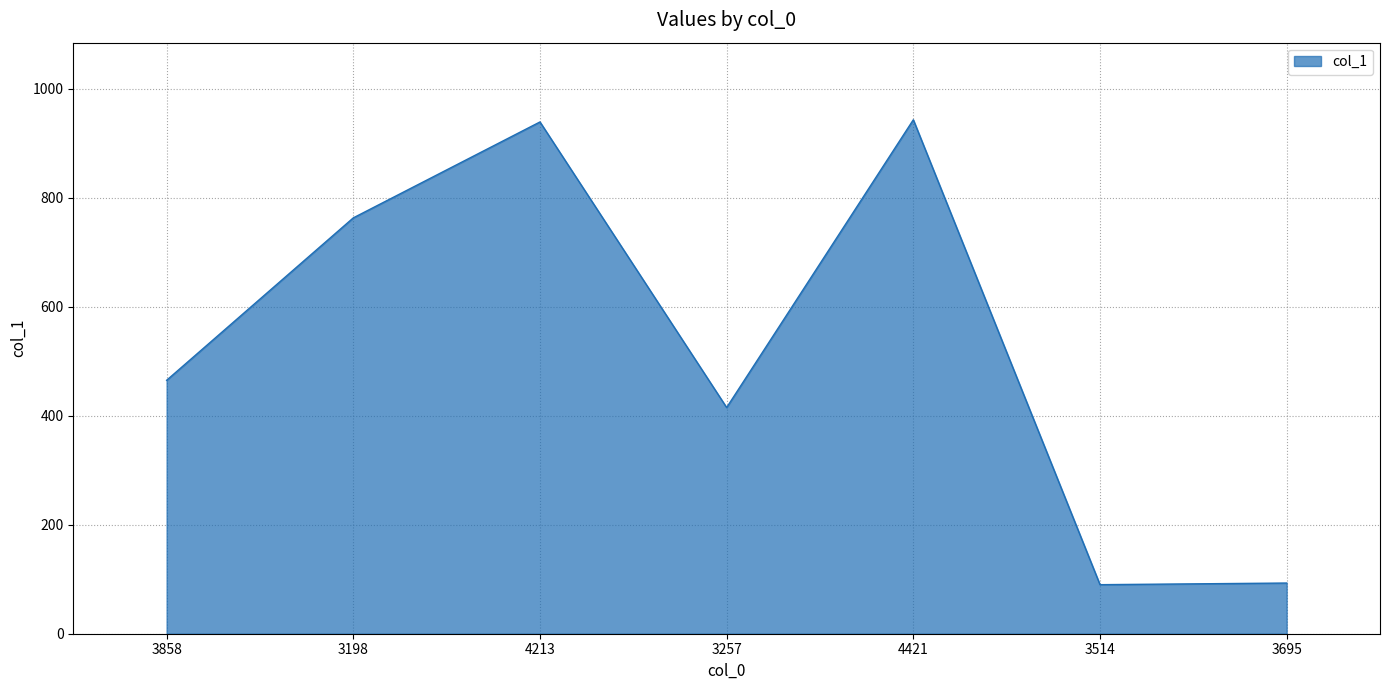

What is the difference between the maximum and second lowest values?

850